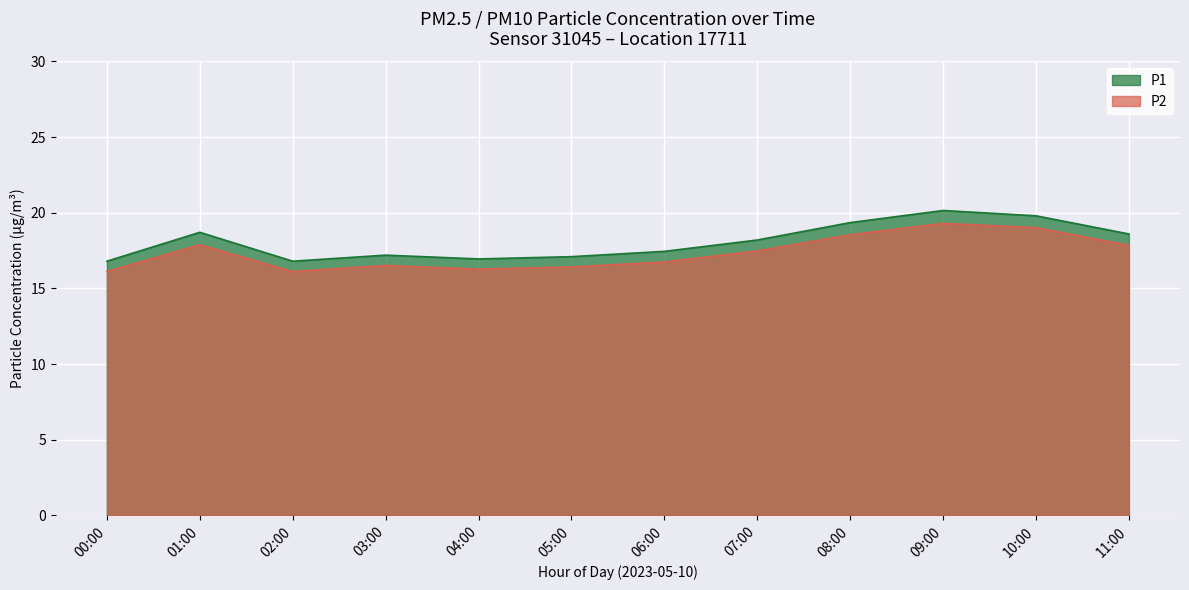

What is the minimum value shown in the chart?

16.1